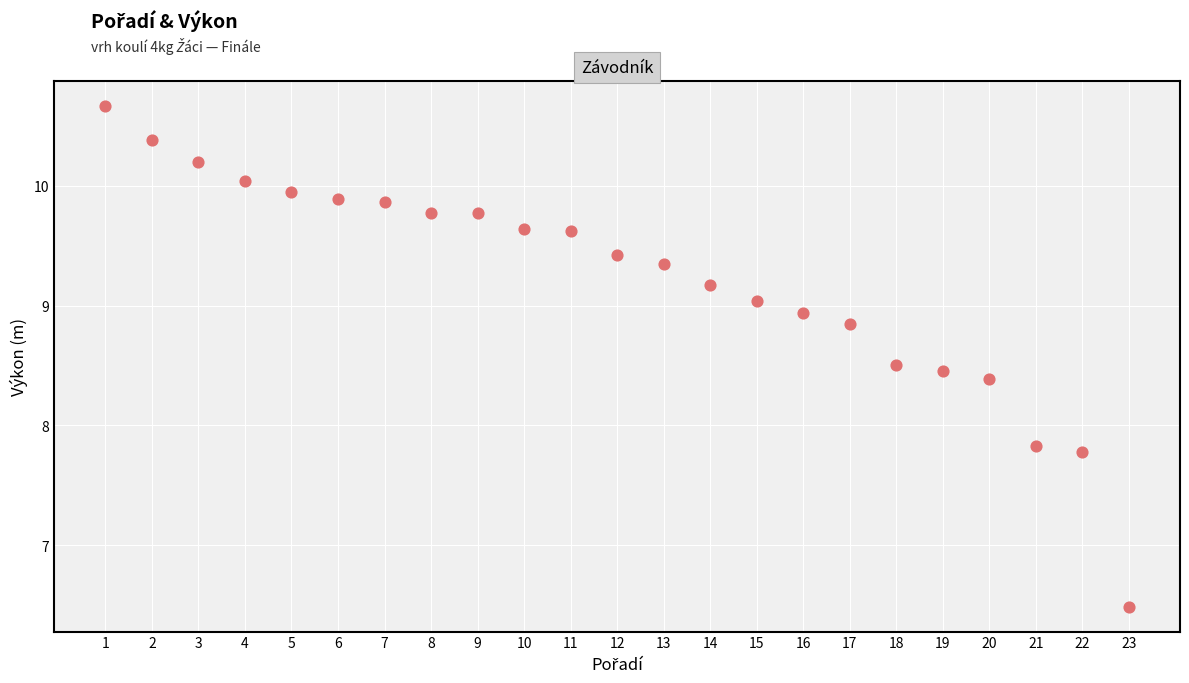

What is the range of X values (max minus min)?

22.0